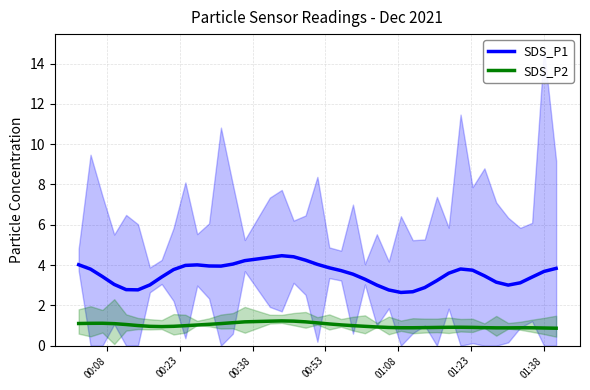

True or false: SDS_P1 and SDS_P2 cross at least once.

False